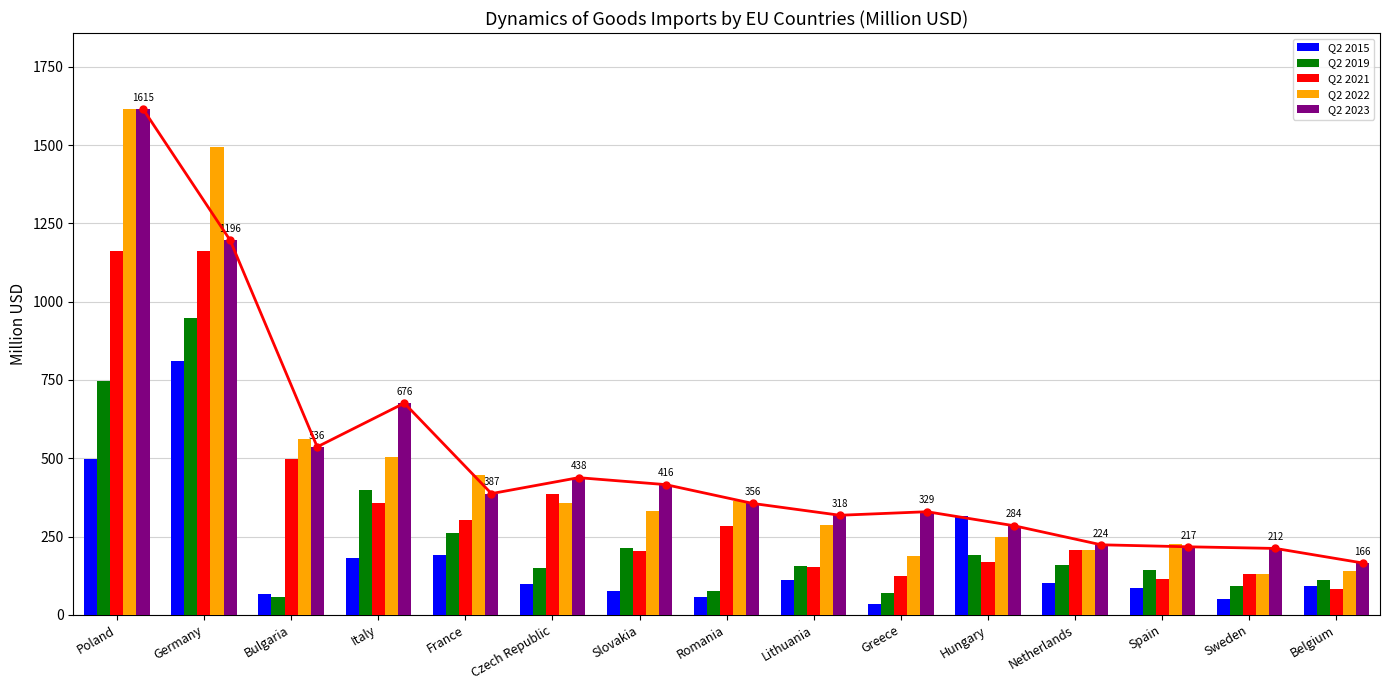

What is the sum of all Q2 2015 values?

2761.0